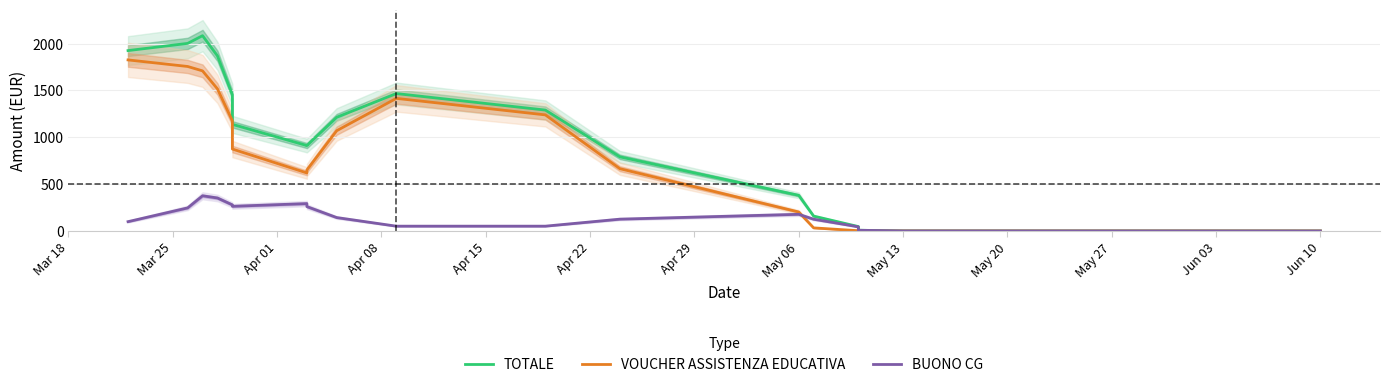

How many times do VOUCHER ASSISTENZA EDUCATIVA and BUONO CG cross each other?

1